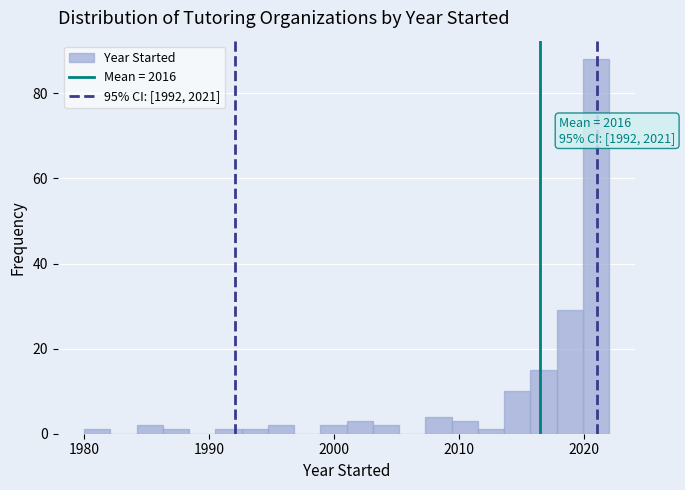

Read against the x-axis, roughly where is the centre of the tallest bar?

2021